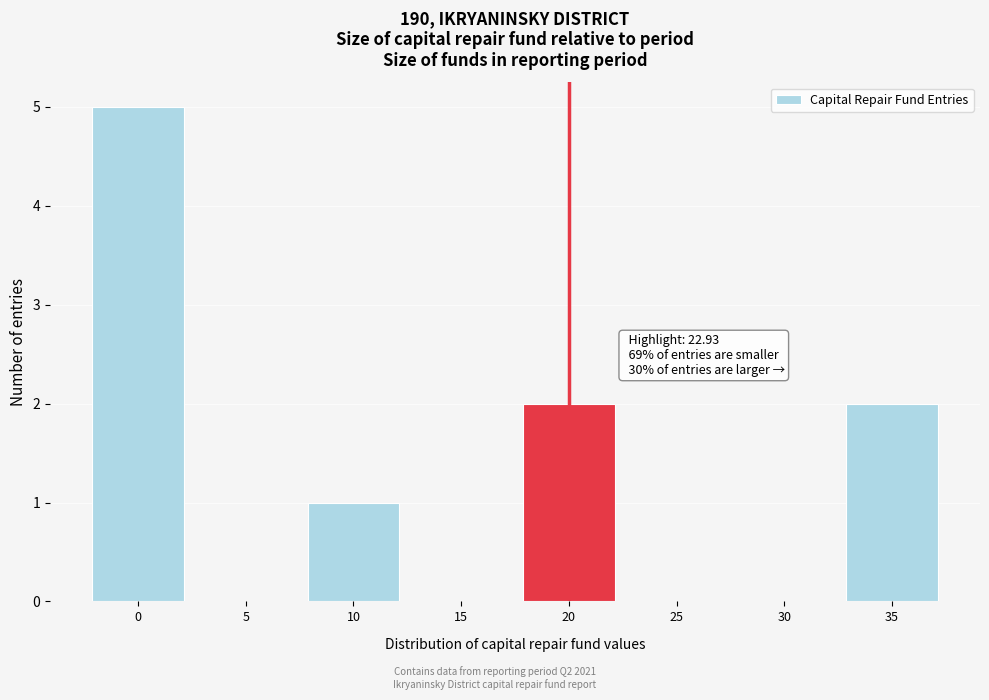

Reading right to left, what are all the values shown in this chart?

35=2	30=0	25=0	20=2	15=0	10=1	5=0	0=5